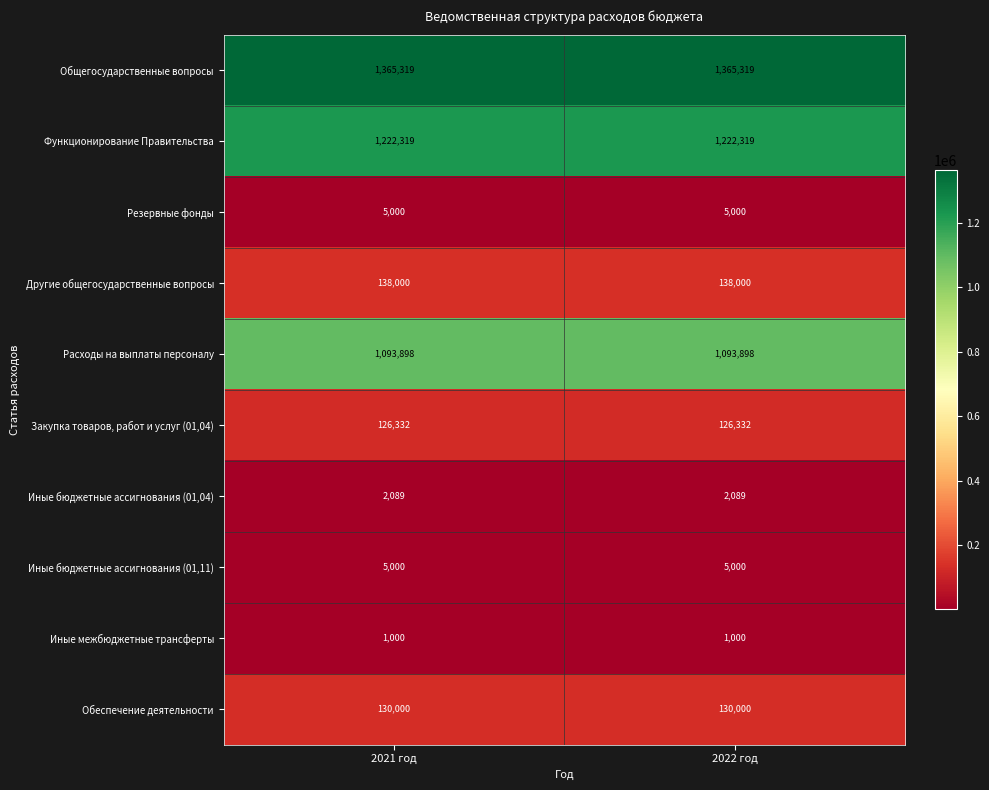

Reading right to left, list all the values displayed in this chart.

Общегосударственные вопросы: 1365319	1365319
Функционирование Правительства: 1222319	1222319
Резервные фонды: 5000	5000
Другие общегосударственные вопросы: 138000	138000
Расходы на выплаты персоналу: 1093898	1093898
Закупка товаров, работ и услуг (01,04): 126332	126332
Иные бюджетные ассигнования (01,04): 2089	2089
Иные бюджетные ассигнования (01,11): 5000	5000
Иные межбюджетные трансферты: 1000	1000
Обеспечение деятельности: 130000	130000